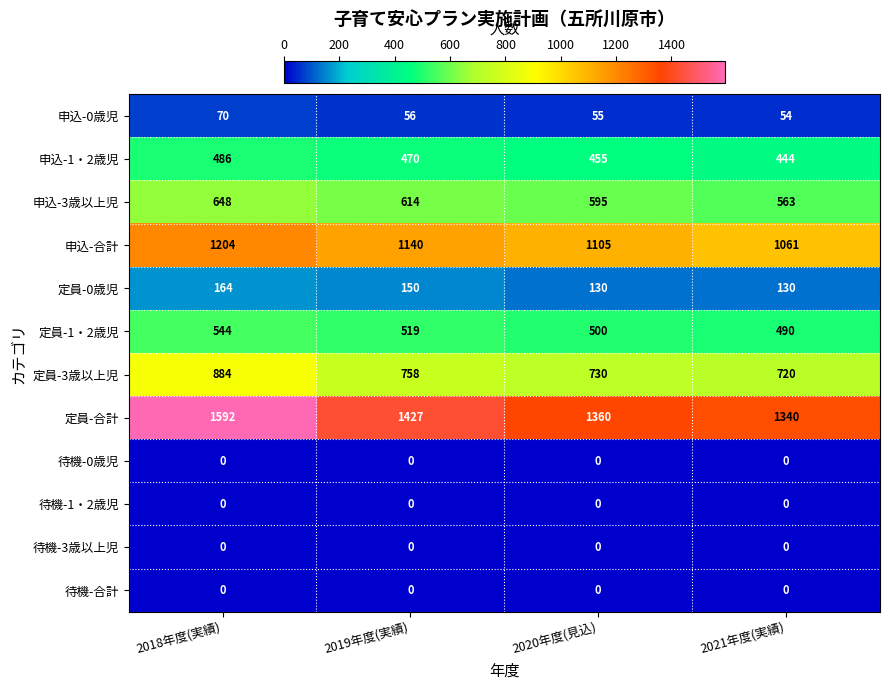

What is the maximum value shown in the chart?

1592